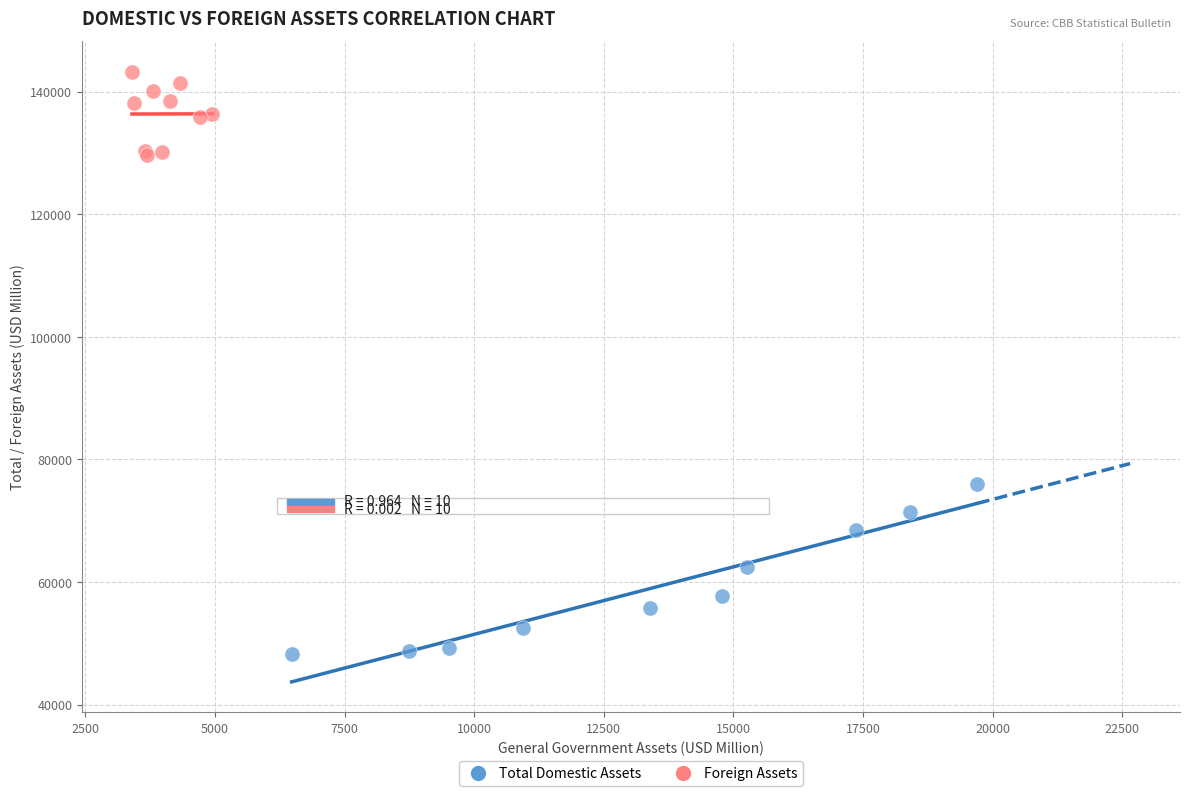

Which series reaches the minimum Y coordinate?

Total Domestic Assets